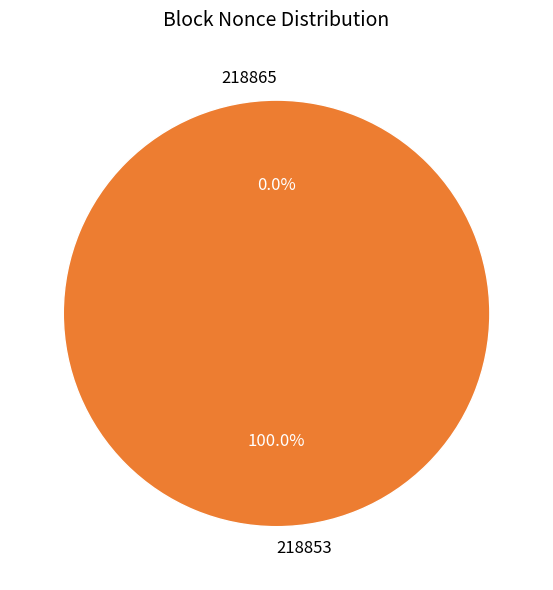

Which category has the biggest portion of the pie?

218853